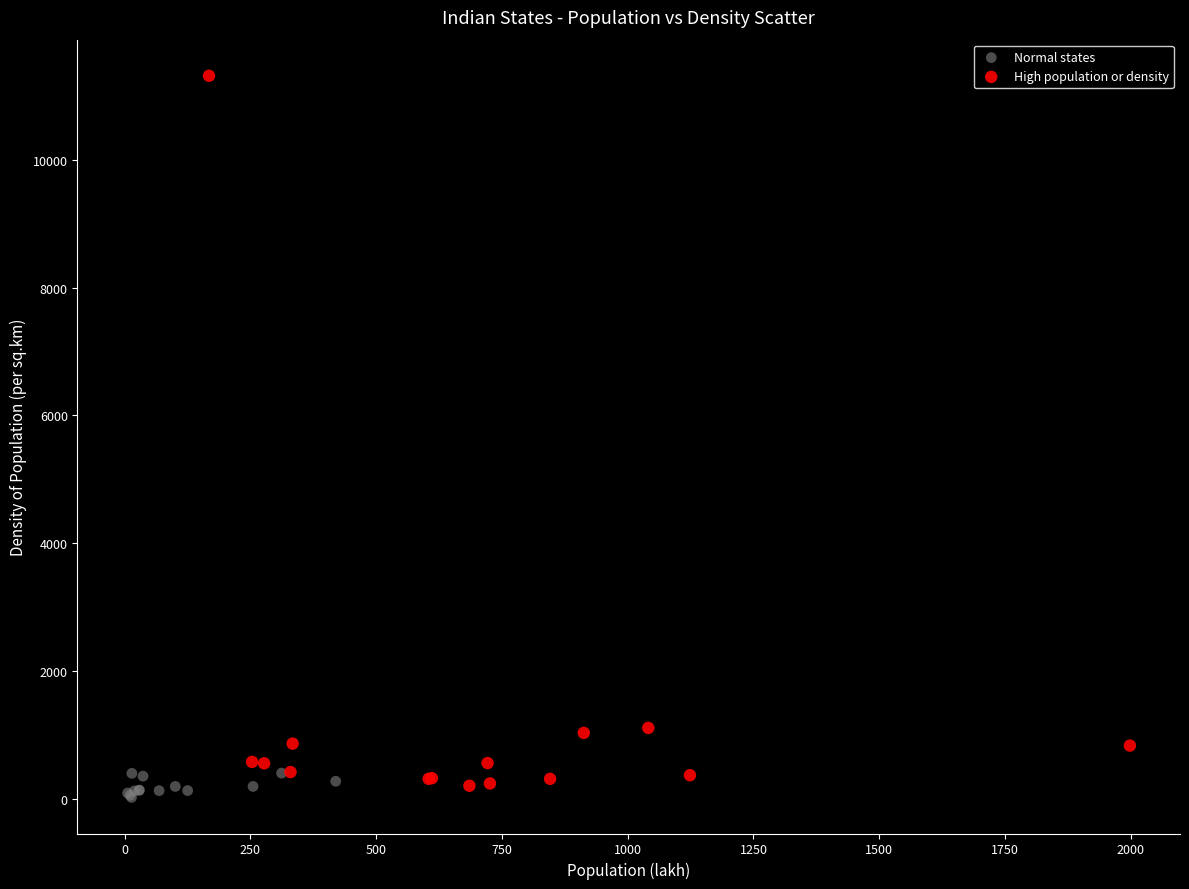

Which series reaches the minimum Y coordinate?

Normal states